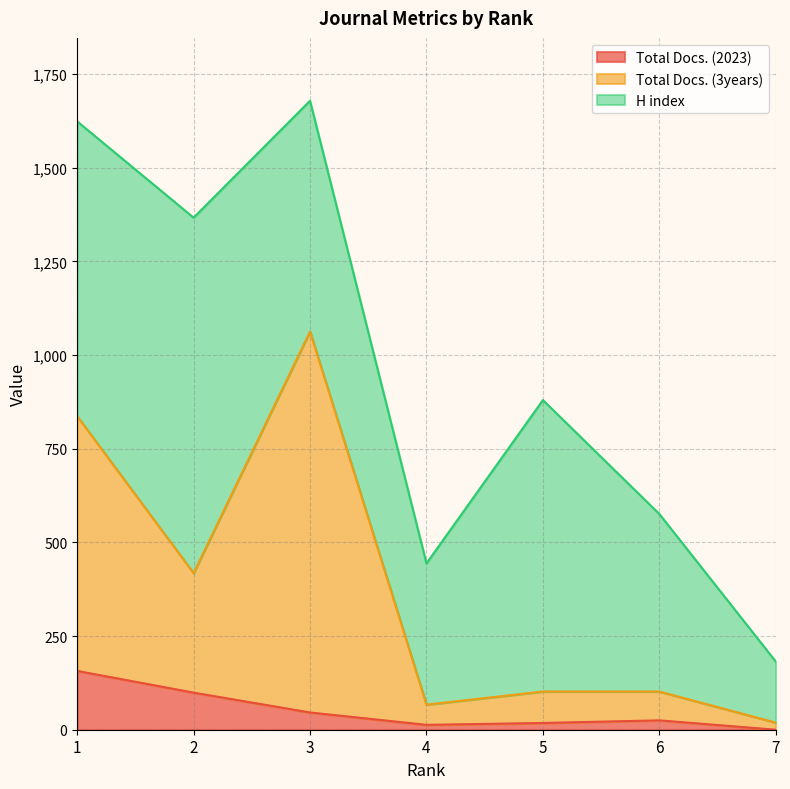

How many positive values does the Total Docs. (2023) series have?

6